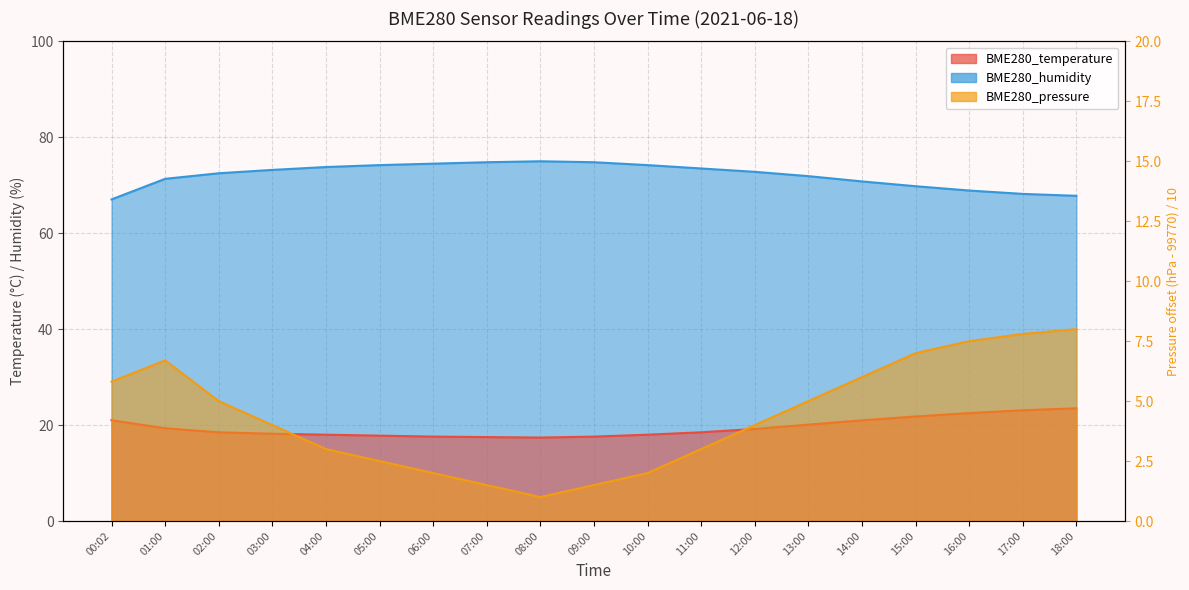

Which series has the largest total across all categories?

BME280_humidity